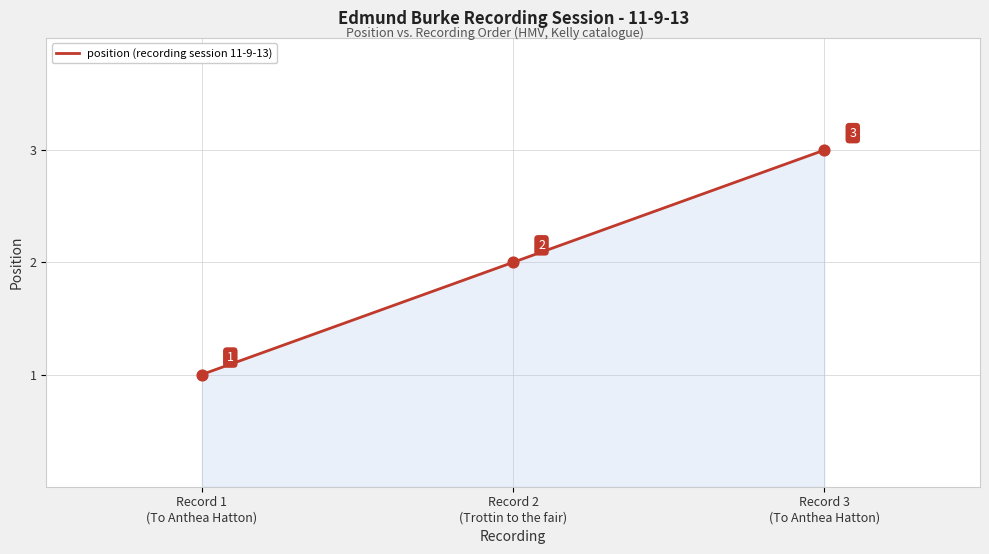

What is the change in value from Record 2
(Trottin to the fair) to Record 3
(To Anthea Hatton)?

+1